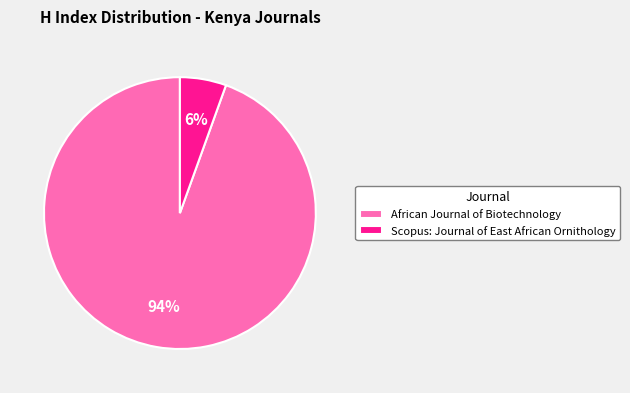

How many slices are in this pie chart?

2